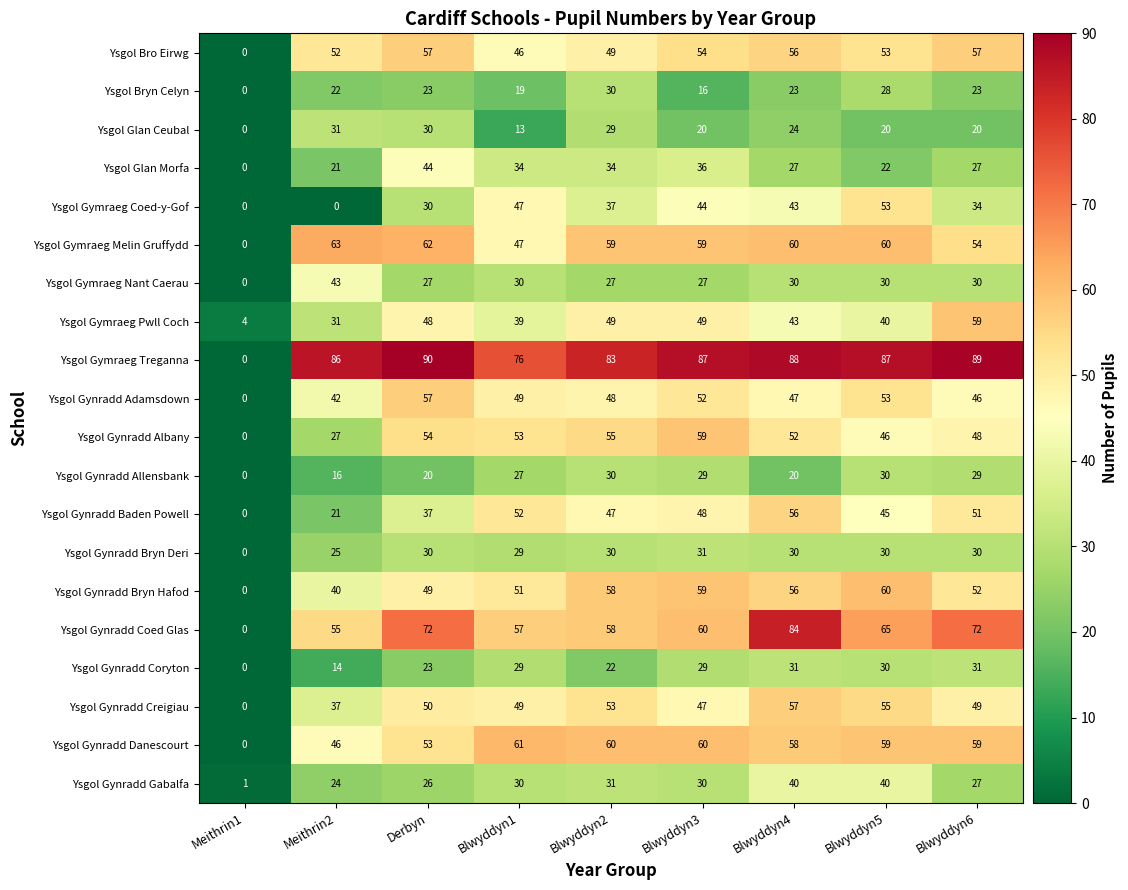

Which series has the widest spread of values?

Ysgol Gymraeg Treganna